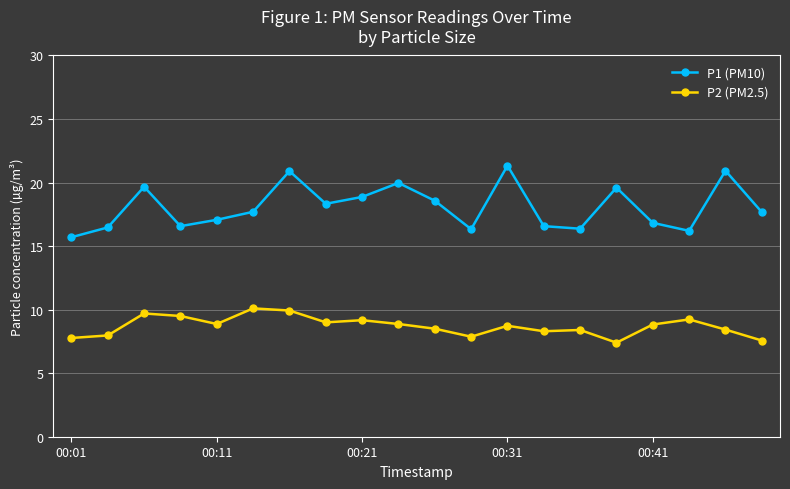

What is the lowest value of the P1 (PM10) series?

15.7